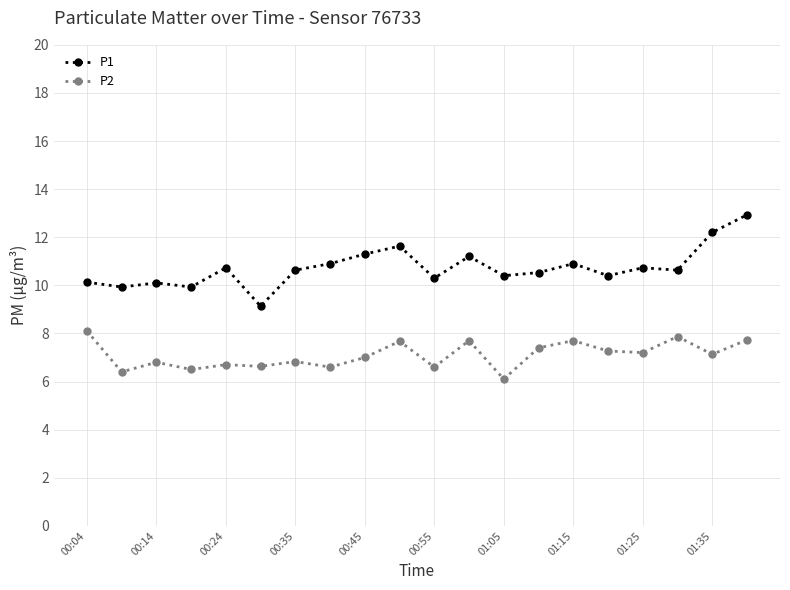

In P1, how many points are higher than both neighbors (excluding endpoints)?

6